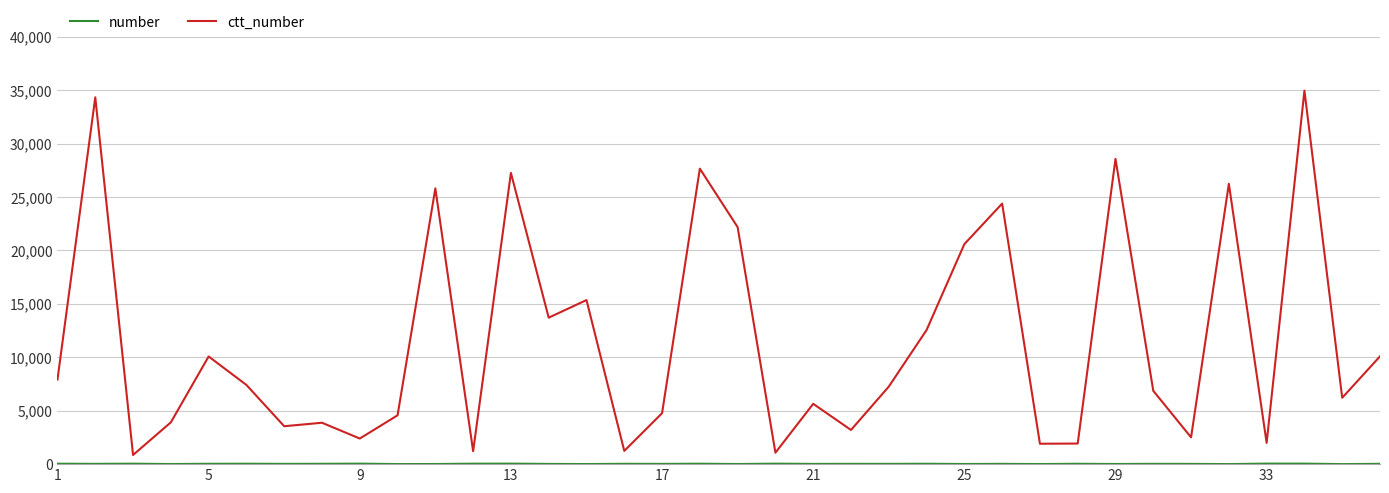

What is the greatest value displayed?

34966